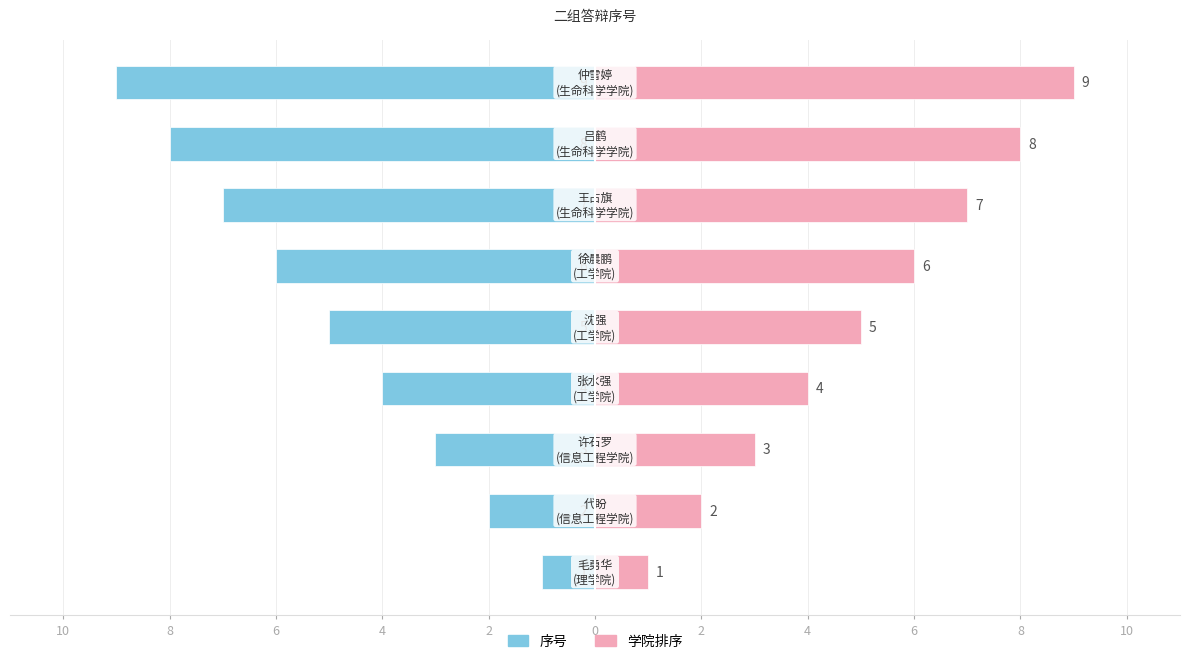

What is the difference between the second highest and second lowest values in the 学院排序 series?

6